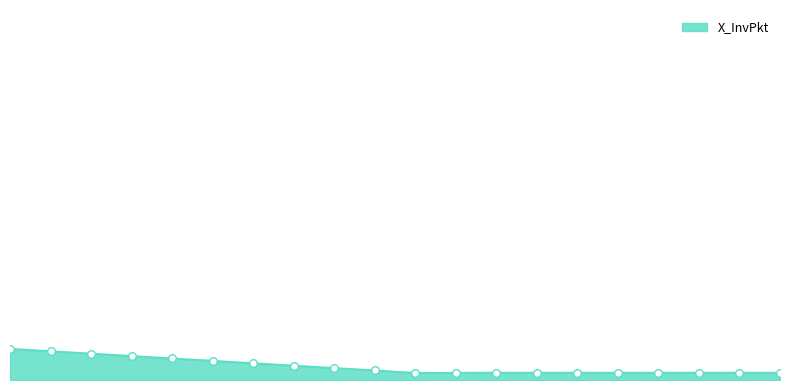

What is the change in value from 8 to 9?

-500.0